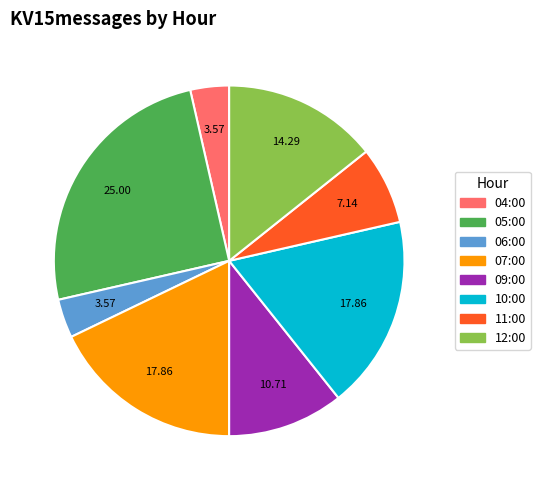

Which category has the biggest portion of the pie?

05:00